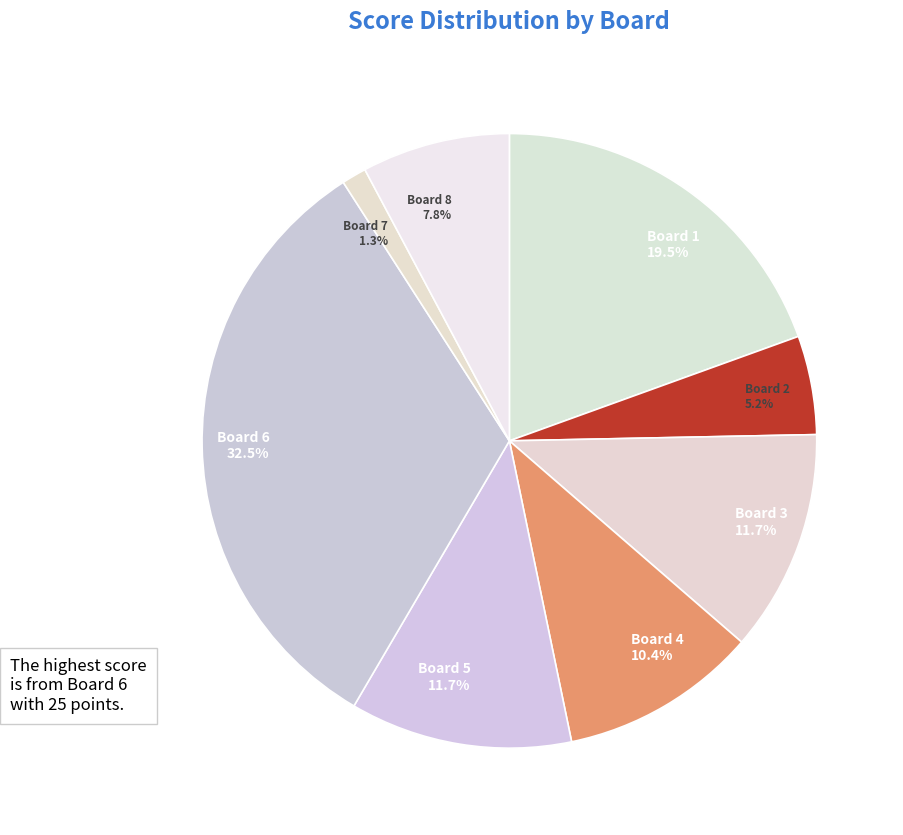

Which category has the biggest portion of the pie?

Board 6